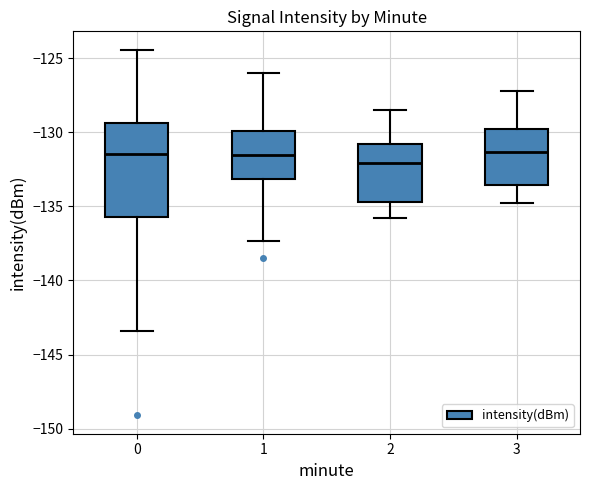

Reading left to right, read every box against the y-axis: the position of its median line, the range the box covers, and the ends of its whiskers. The values are not printed on the chart, so give them approximately, as read against the axis.

0: median -131.5, box -135.5 to -129.5, whiskers -143.5 to -124.5
1: median -131.5, box -133.0 to -130.0, whiskers -137.5 to -126.0
2: median -132.0, box -134.5 to -131.0, whiskers -136.0 to -128.5
3: median -131.5, box -133.5 to -130.0, whiskers -135.0 to -127.0